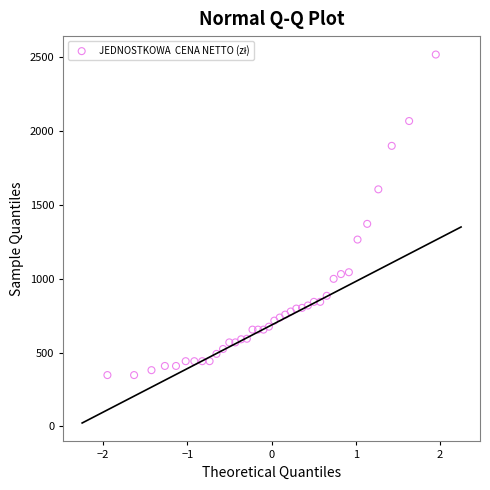

What Y value in the scatter plot is closest to 1433?

1371.8